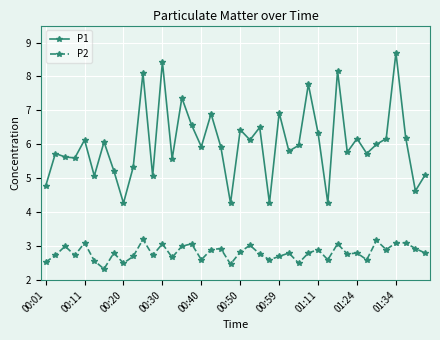

What is the value of the P2 point at the 14th from the left?

2.7